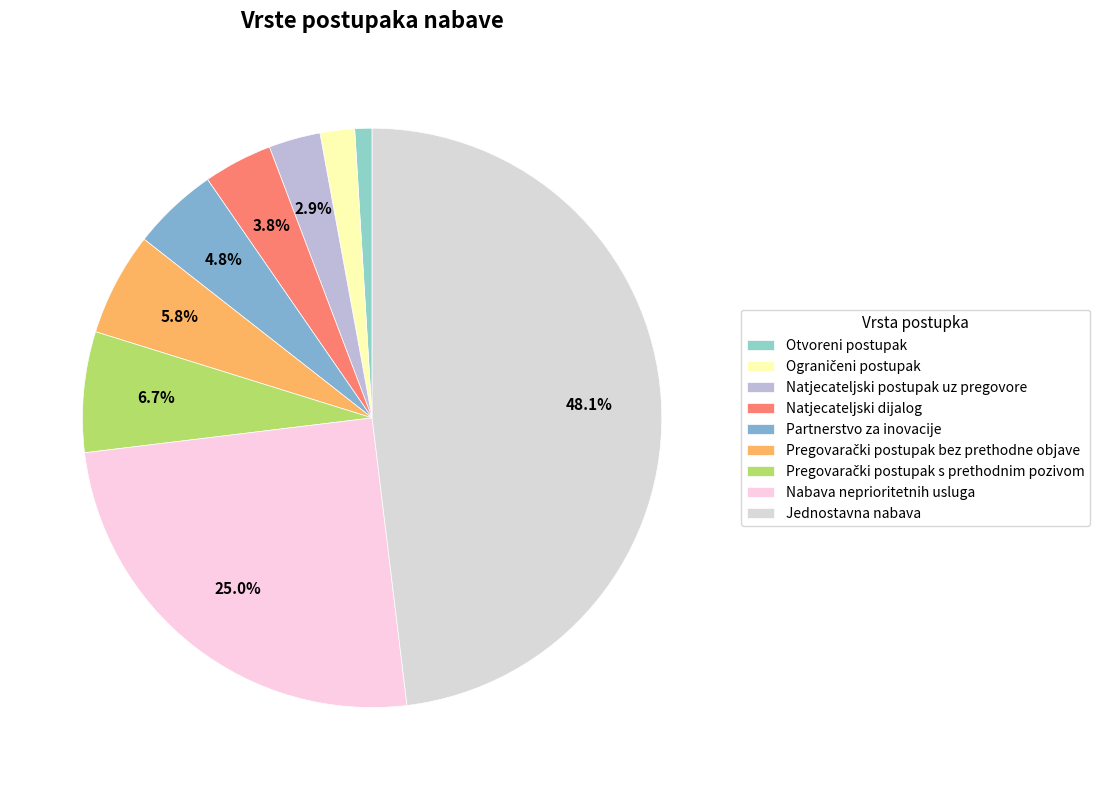

How many slices are in this pie chart?

9